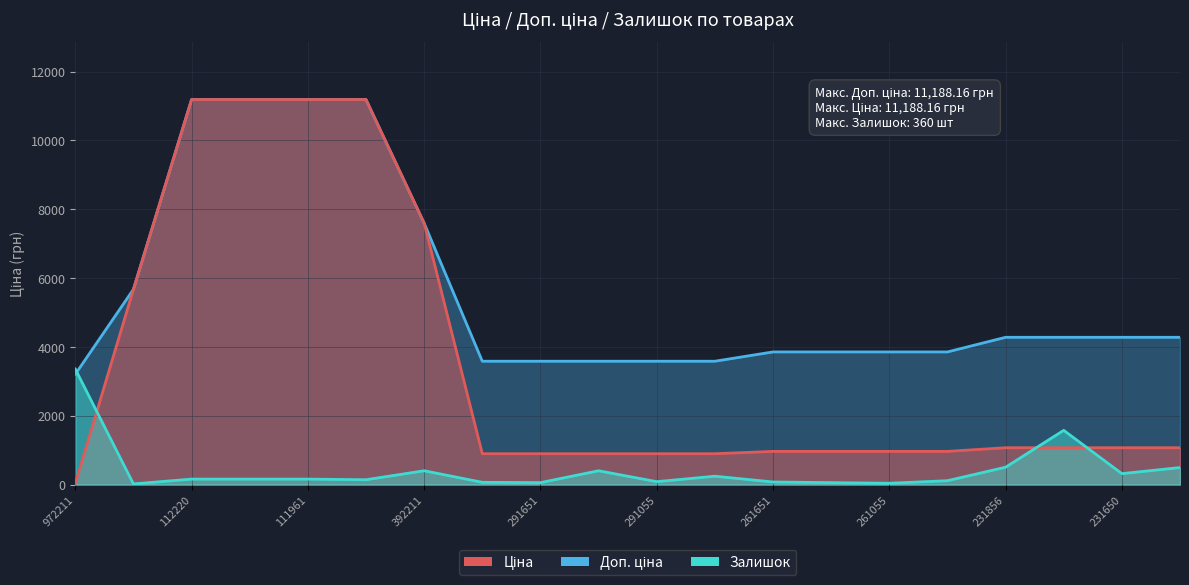

How many data points in Залишок are less than 158?

9